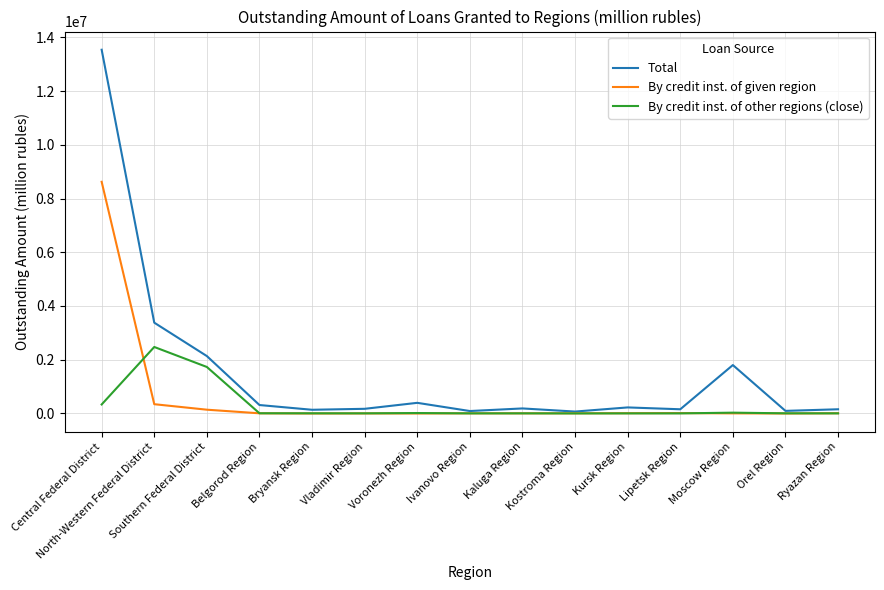

Rank the series by their maximum value, from highest to lowest.

Total, By credit inst. of given region, By credit inst. of other regions (close)